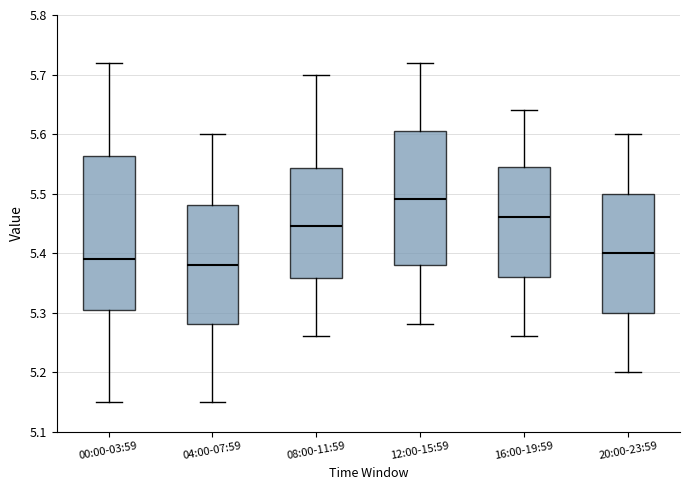

Reading left to right, read every box against the y-axis: the position of its median line, the range the box covers, and the ends of its whiskers. The values are not printed on the chart, so give them approximately, as read against the axis.

00:00-03:59: median 5.39, box 5.31 to 5.56, whiskers 5.15 to 5.72
04:00-07:59: median 5.38, box 5.28 to 5.48, whiskers 5.15 to 5.60
08:00-11:59: median 5.45, box 5.36 to 5.54, whiskers 5.26 to 5.70
12:00-15:59: median 5.49, box 5.38 to 5.61, whiskers 5.28 to 5.72
16:00-19:59: median 5.46, box 5.36 to 5.55, whiskers 5.26 to 5.64
20:00-23:59: median 5.40, box 5.30 to 5.50, whiskers 5.20 to 5.60